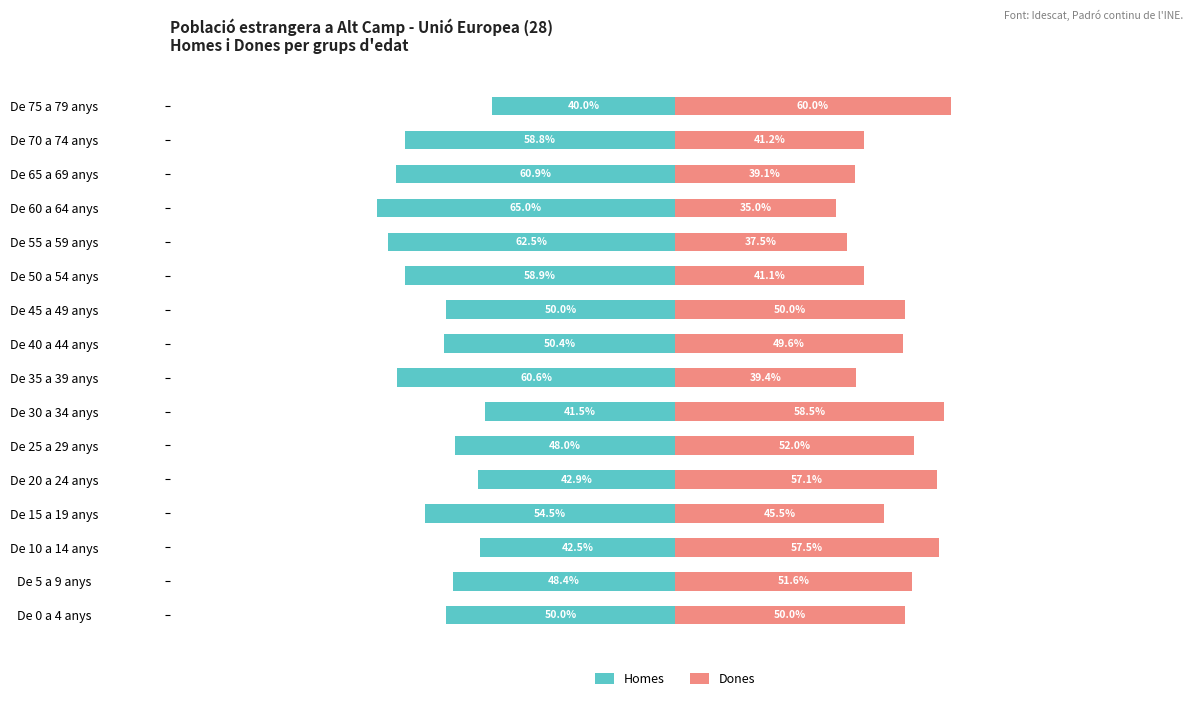

Which series has the widest spread of values?

Homes